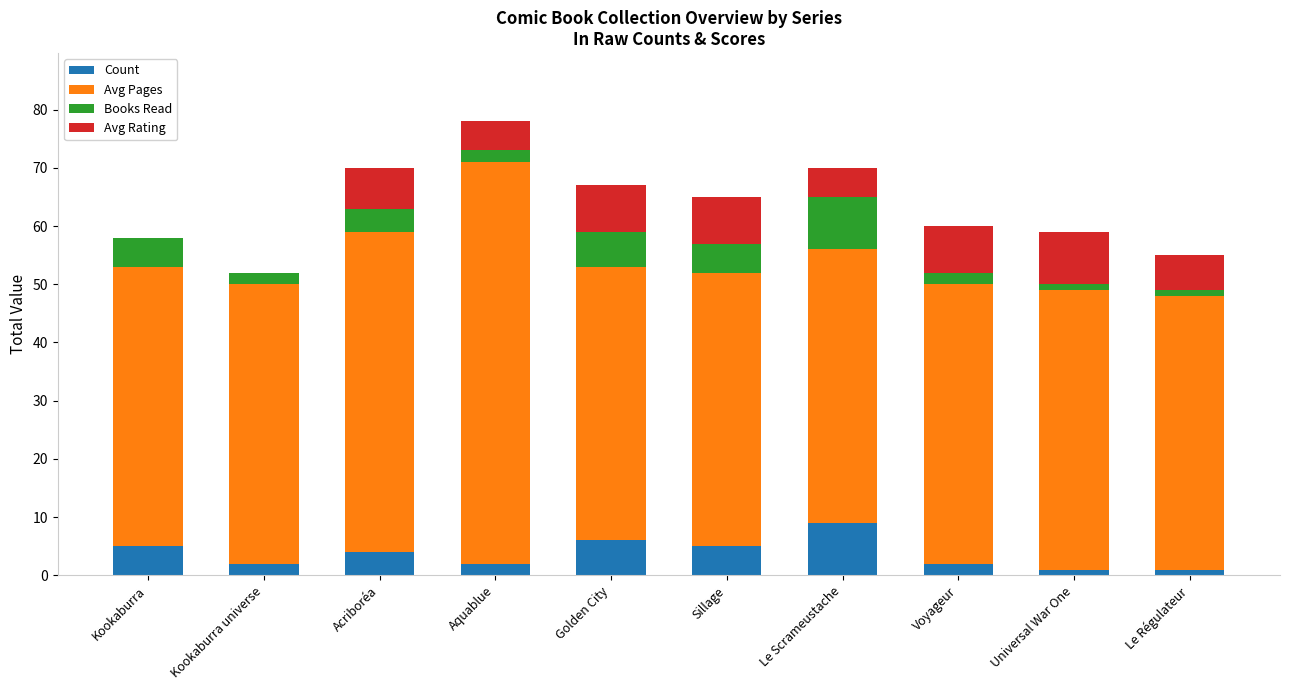

Does the chart contain stacked bars?

Yes